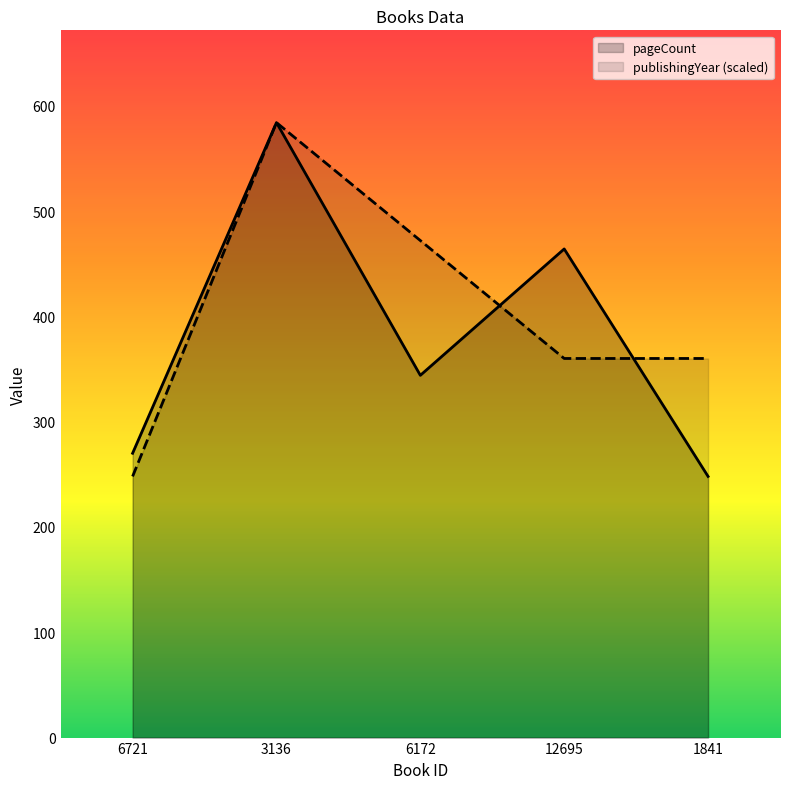

What is the value of the publishingYear (scaled) point at the 3rd from the left?

472